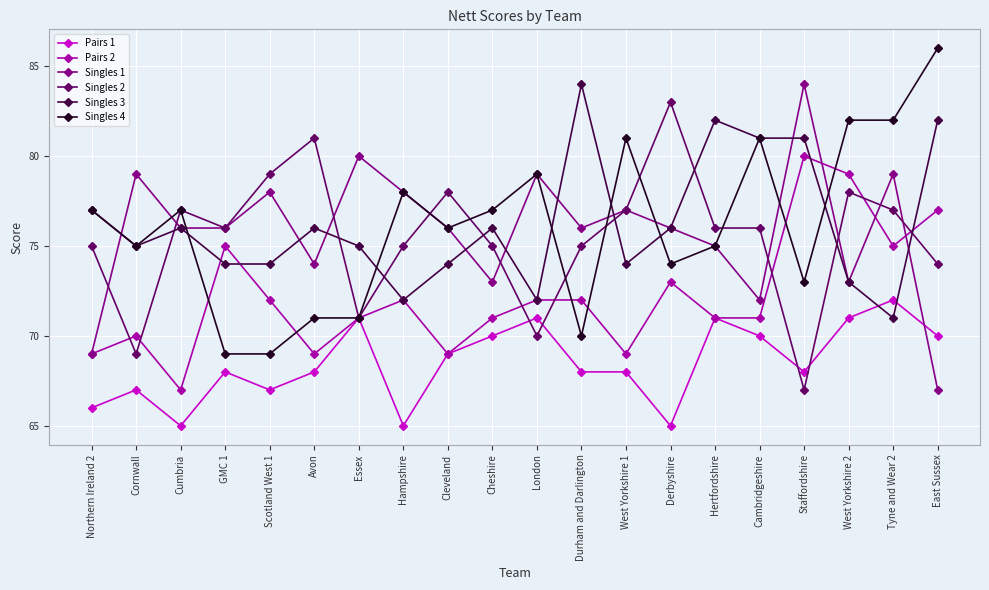

What is the difference between the highest and lowest values at West Yorkshire 2?

11